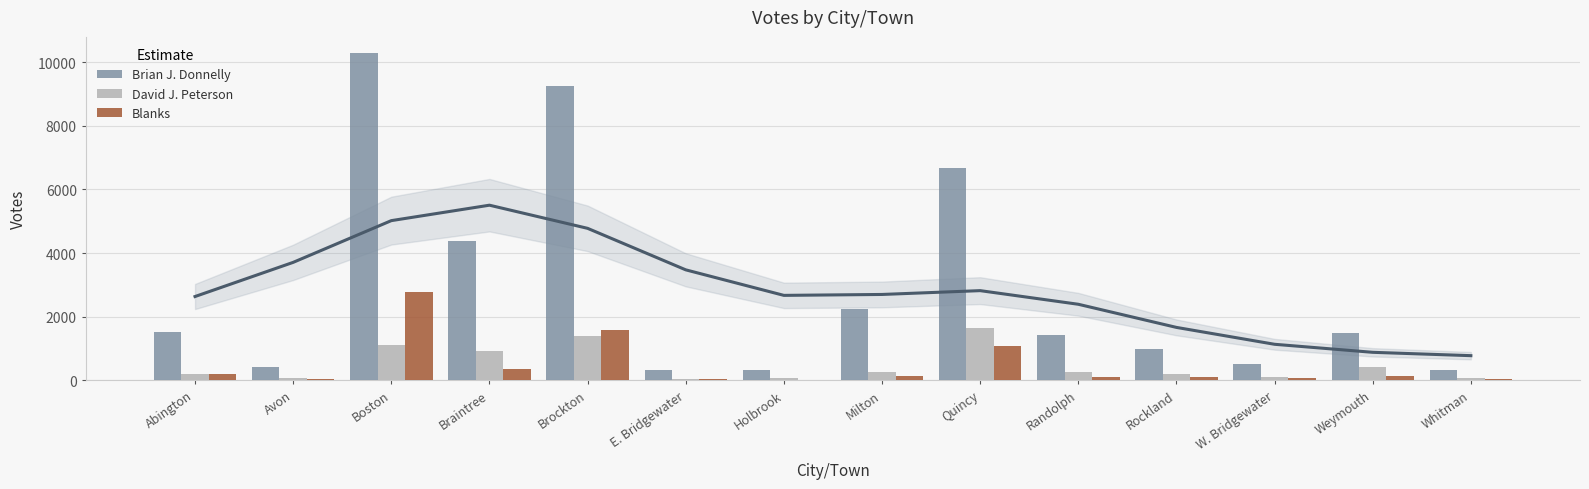

At which label is Brian J. Donnelly closest to 5294?

Braintree